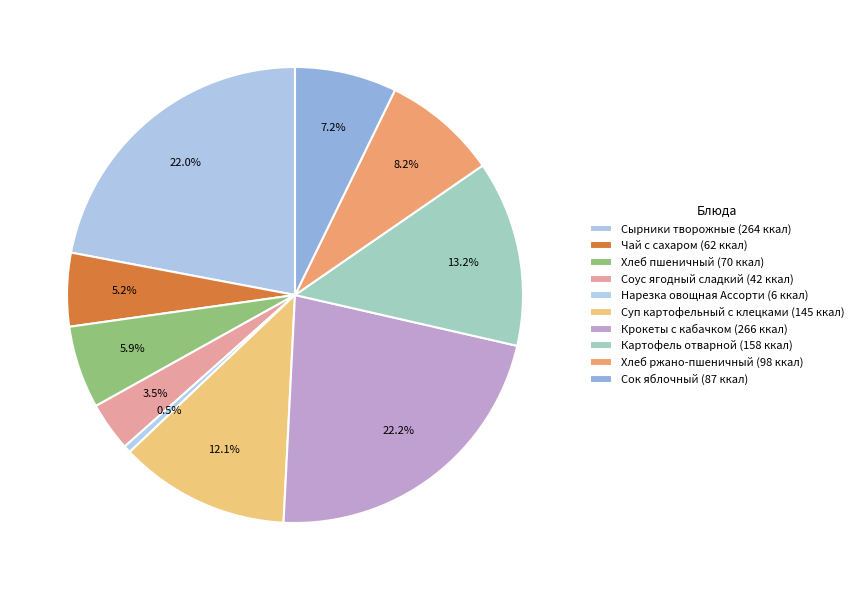

To the nearest percent, what is the average slice percentage?

10%